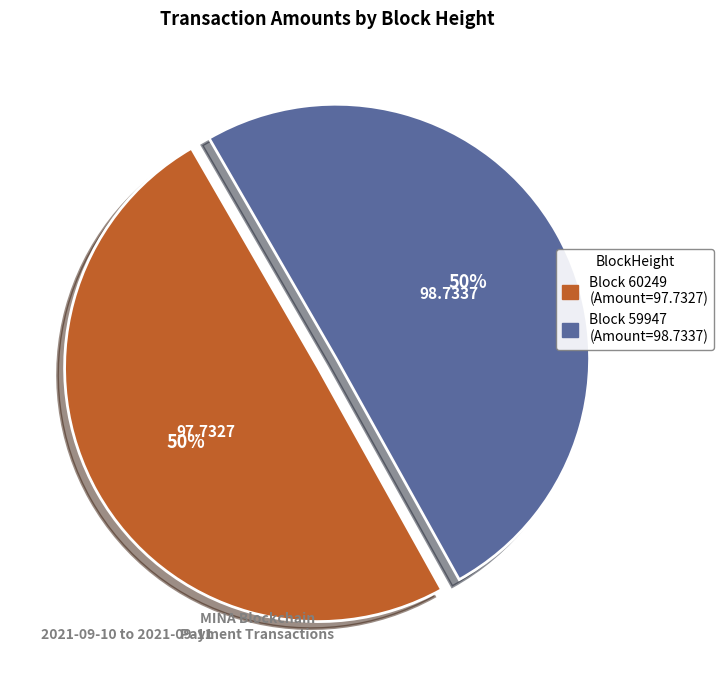

To the nearest percent, what is the average slice percentage?

50%